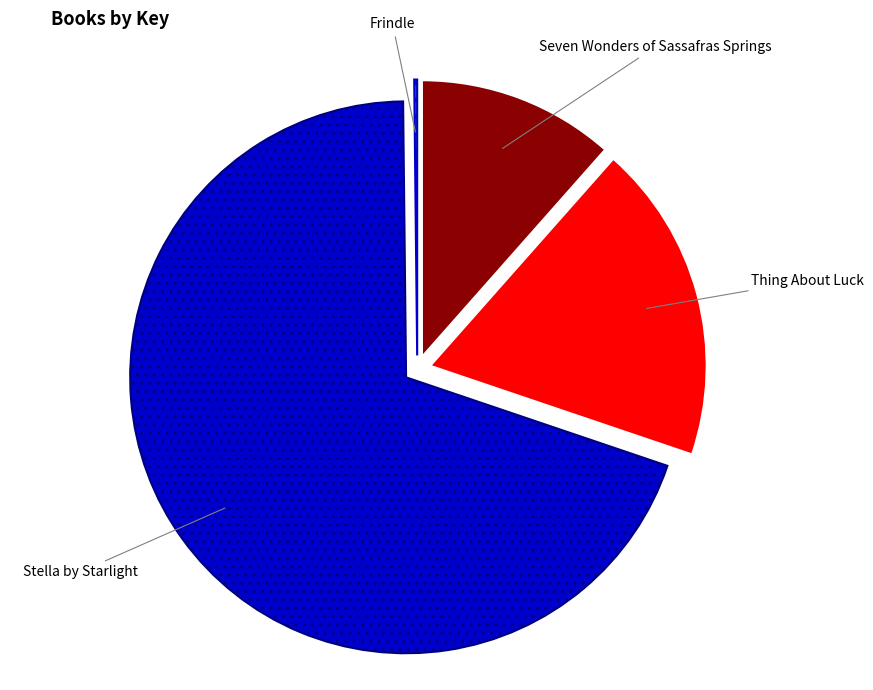

Is there a majority slice in this chart?

Yes